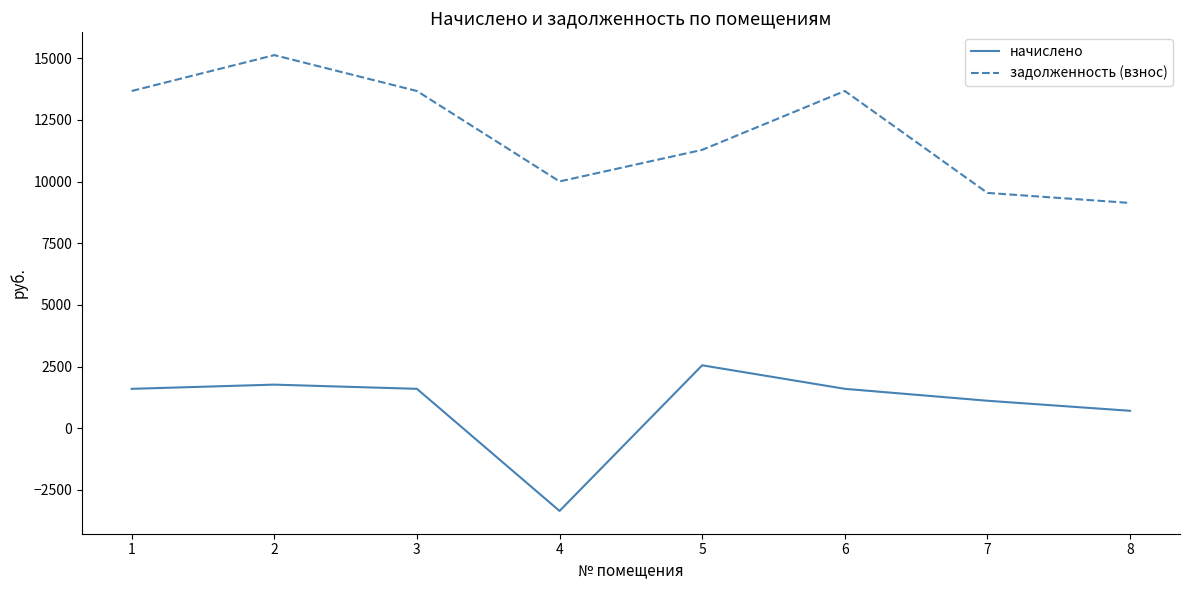

List the series in order of their overall mean, lowest first.

начислено, задолженность (взнос)